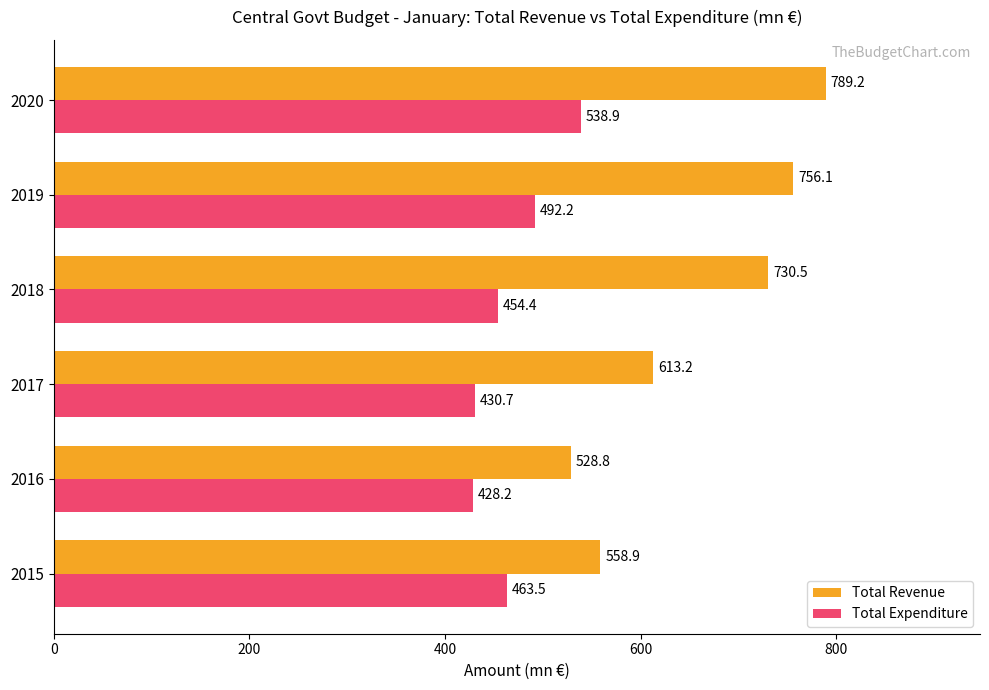

Is it true that Total Revenue equals 922.0 at 2017?

False